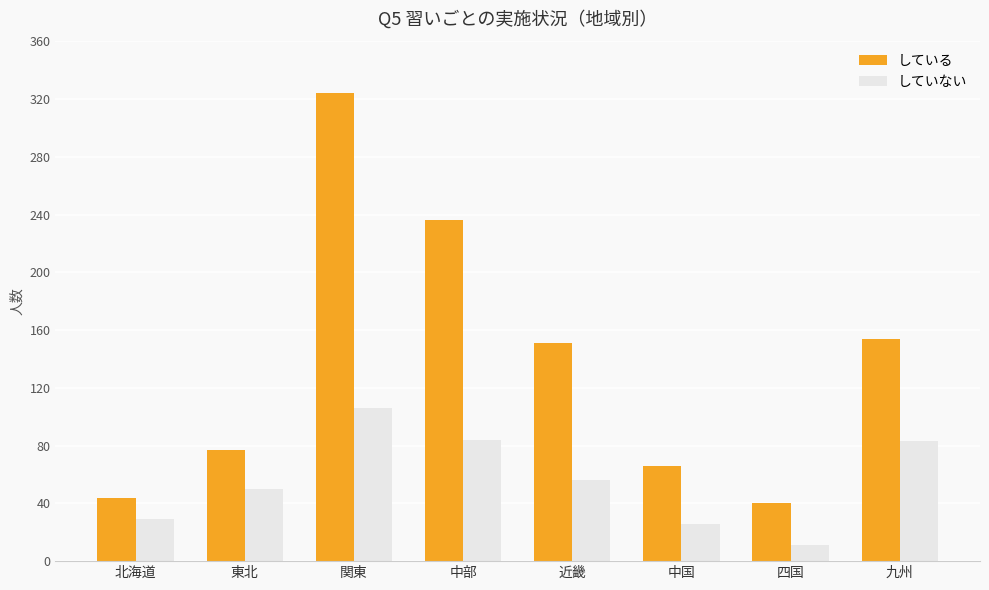

Where is している nearest to the value 182?

九州